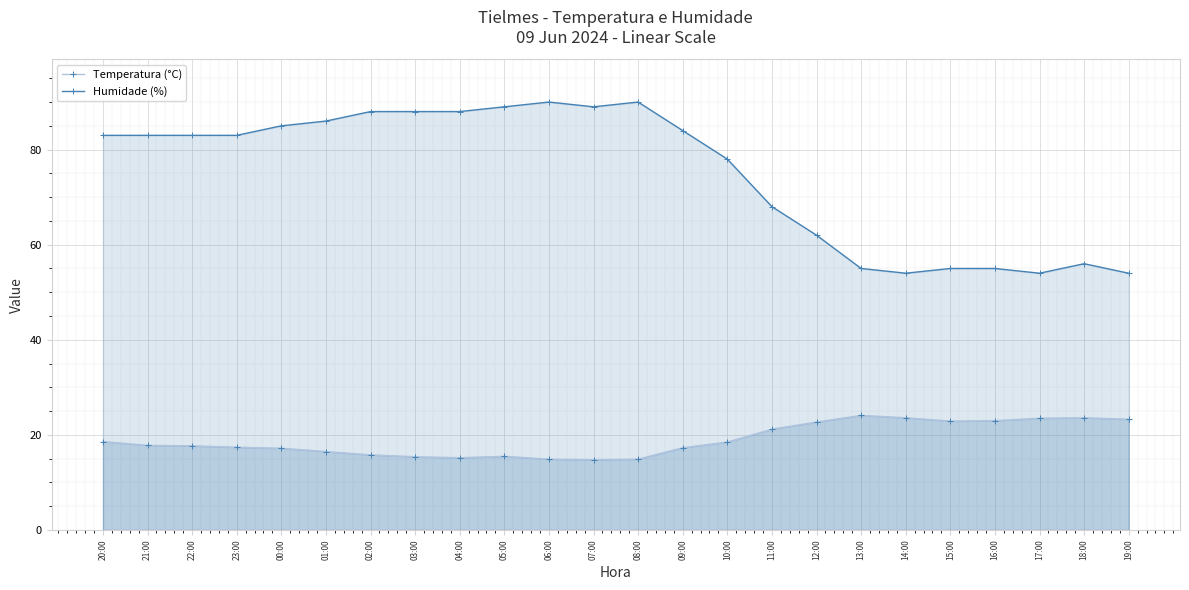

How many lines are shown in the chart?

2